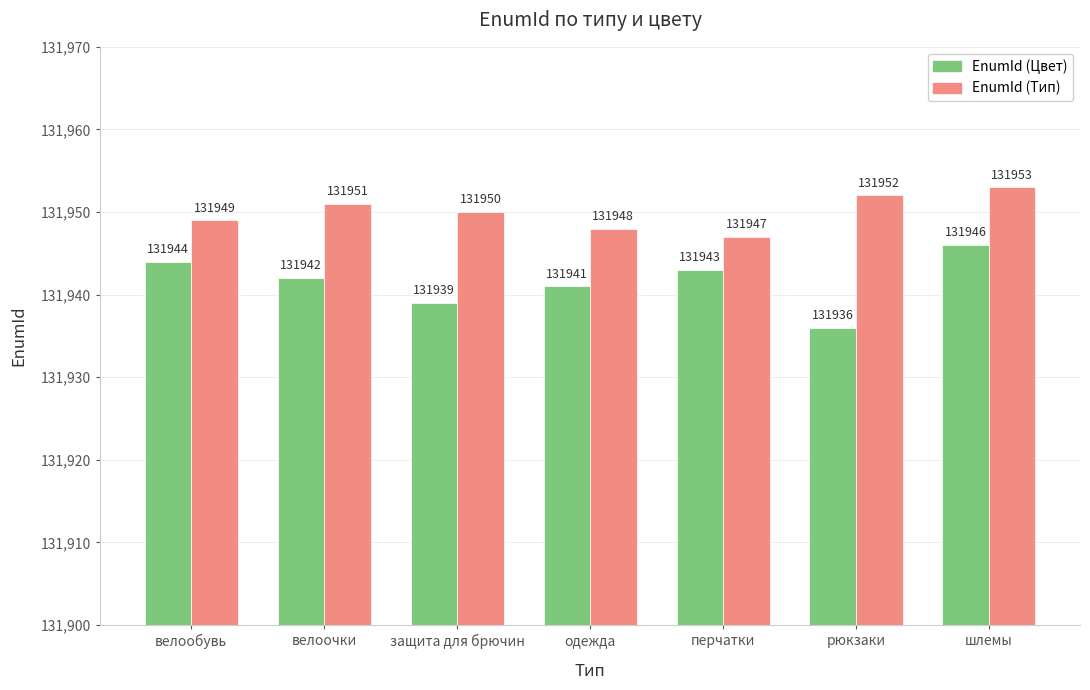

Which category has the highest value in the EnumId (Тип) series?

шлемы